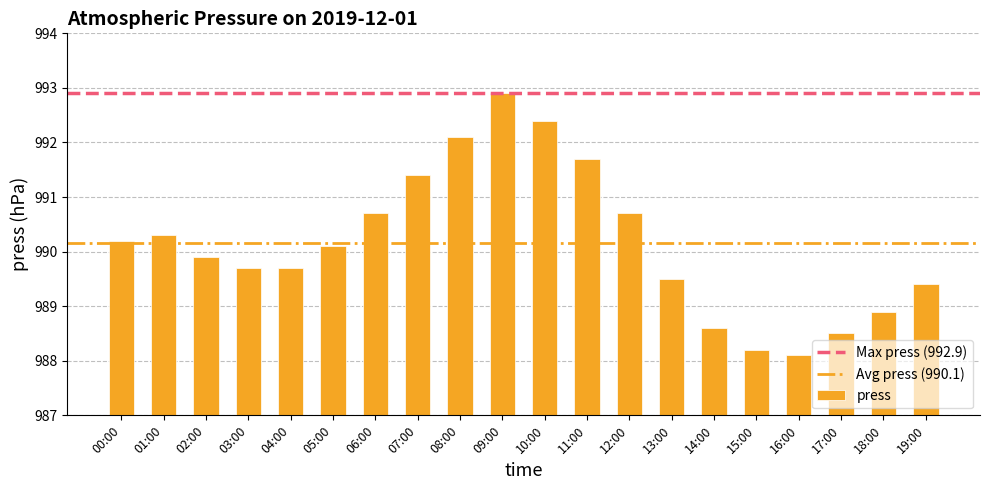

What is the sum of the values at 11:00 and 03:00?

1981.4